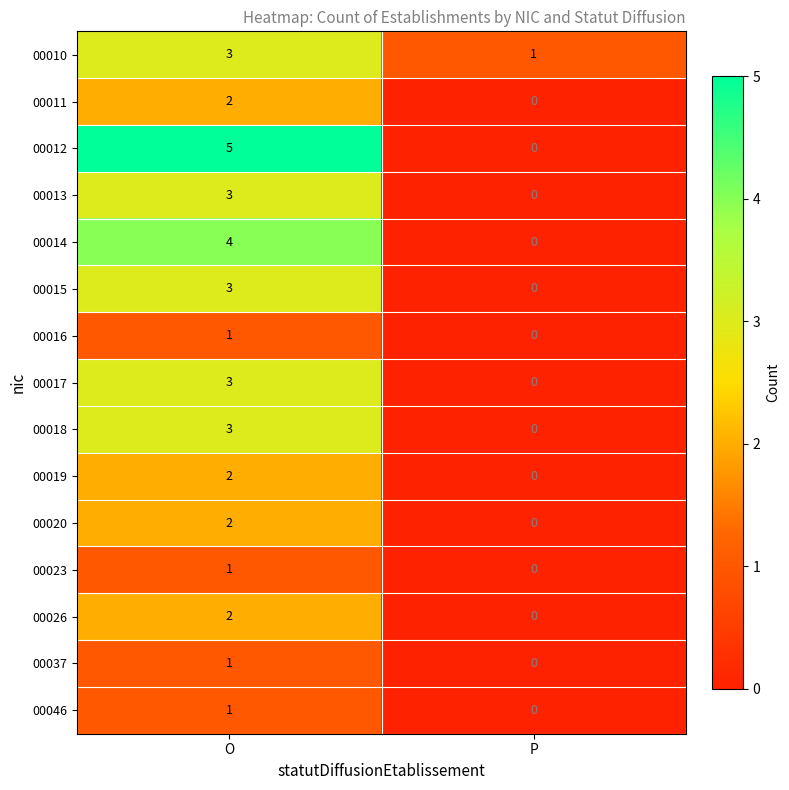

What is the sum of the 00015 values at P and O?

3